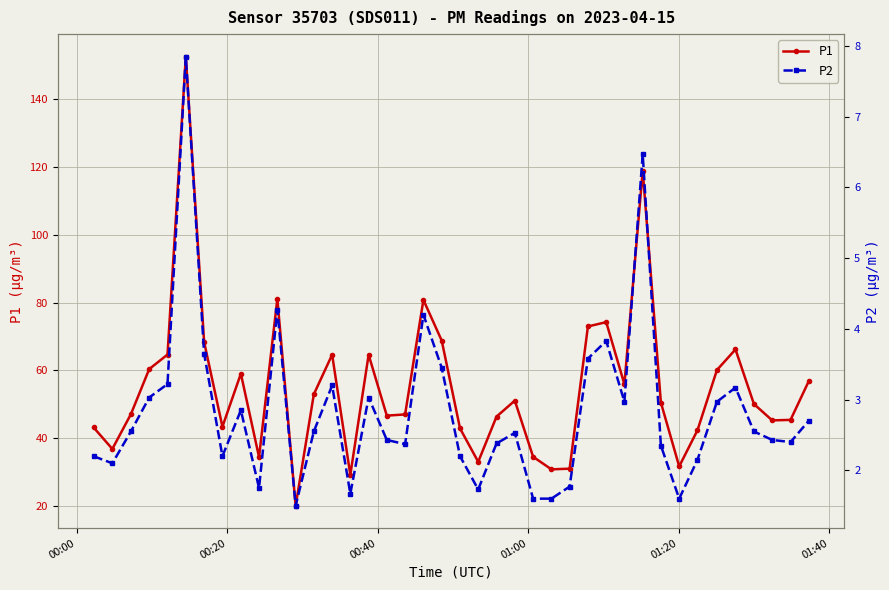

How many interior local valleys does the P1 series have?

11